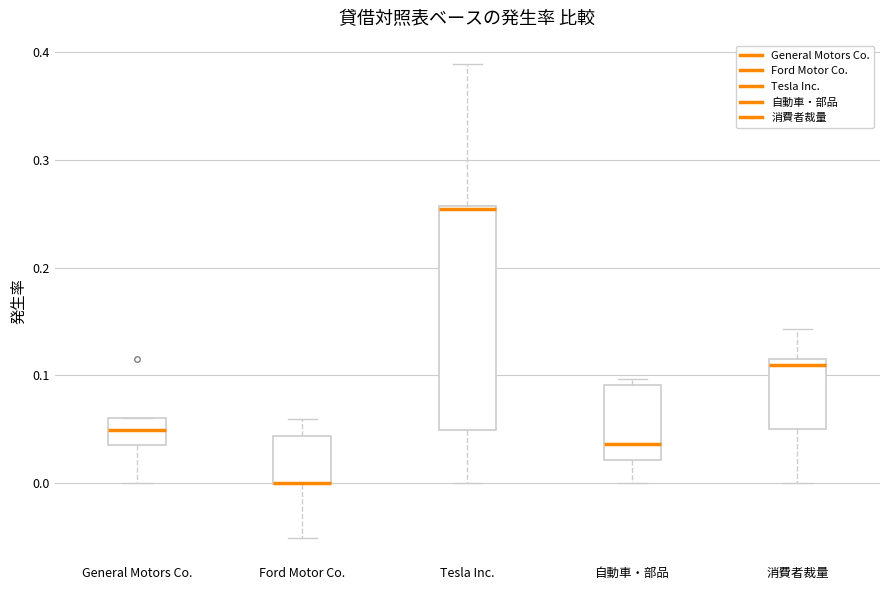

Which box is the tallest, from its lower edge to its upper edge?

Tesla Inc.